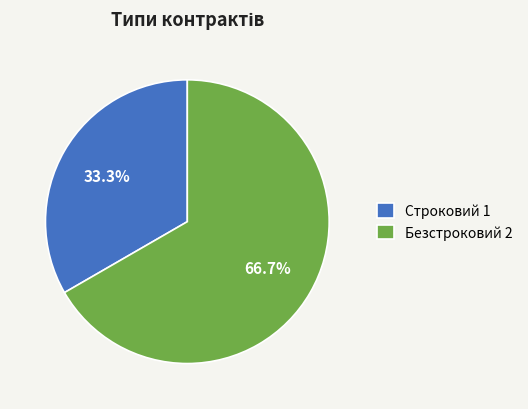

The Безстроковий slice represents 67% of the pie. True or false?

True